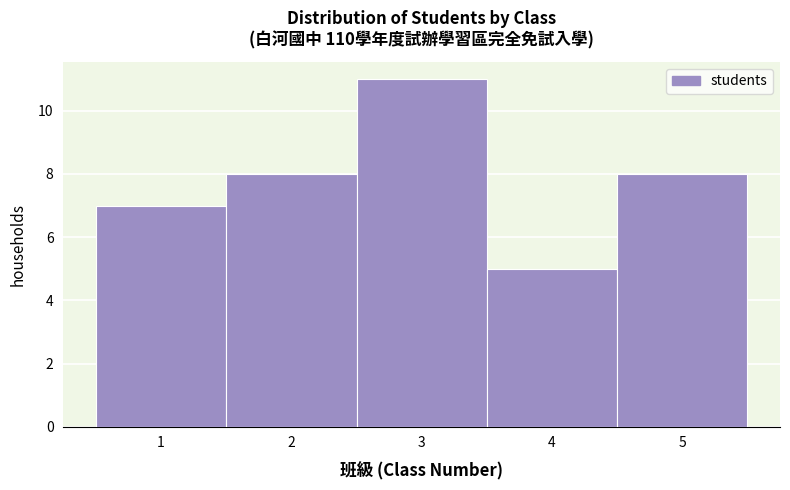

Reading left to right, transcribe this chart: for each bar, give the range it covers on the x-axis and its height. The values are not printed on the chart, so give them approximately, as read against the axis.

0.5 to 1.5: 7
1.5 to 2.5: 8
2.5 to 3.5: 11
3.5 to 4.5: 5
4.5 to 5.5: 8